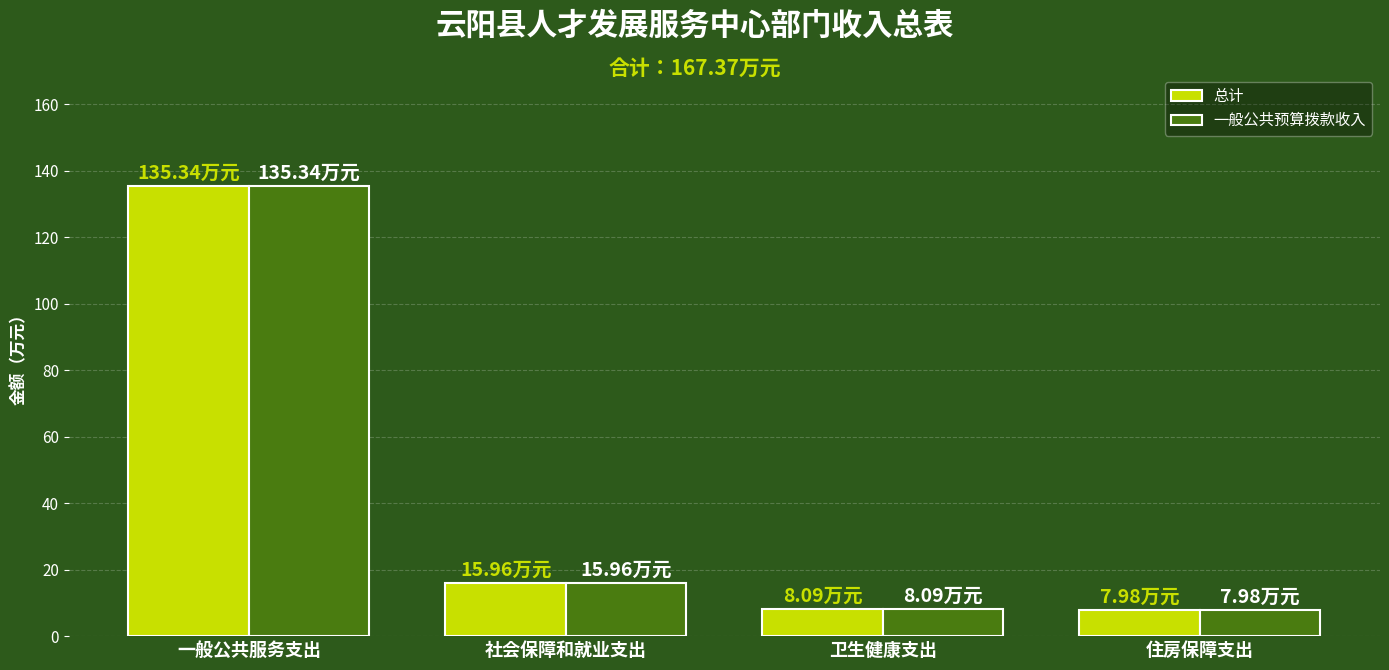

Are the bars grouped side by side (vs. stacked)?

Yes